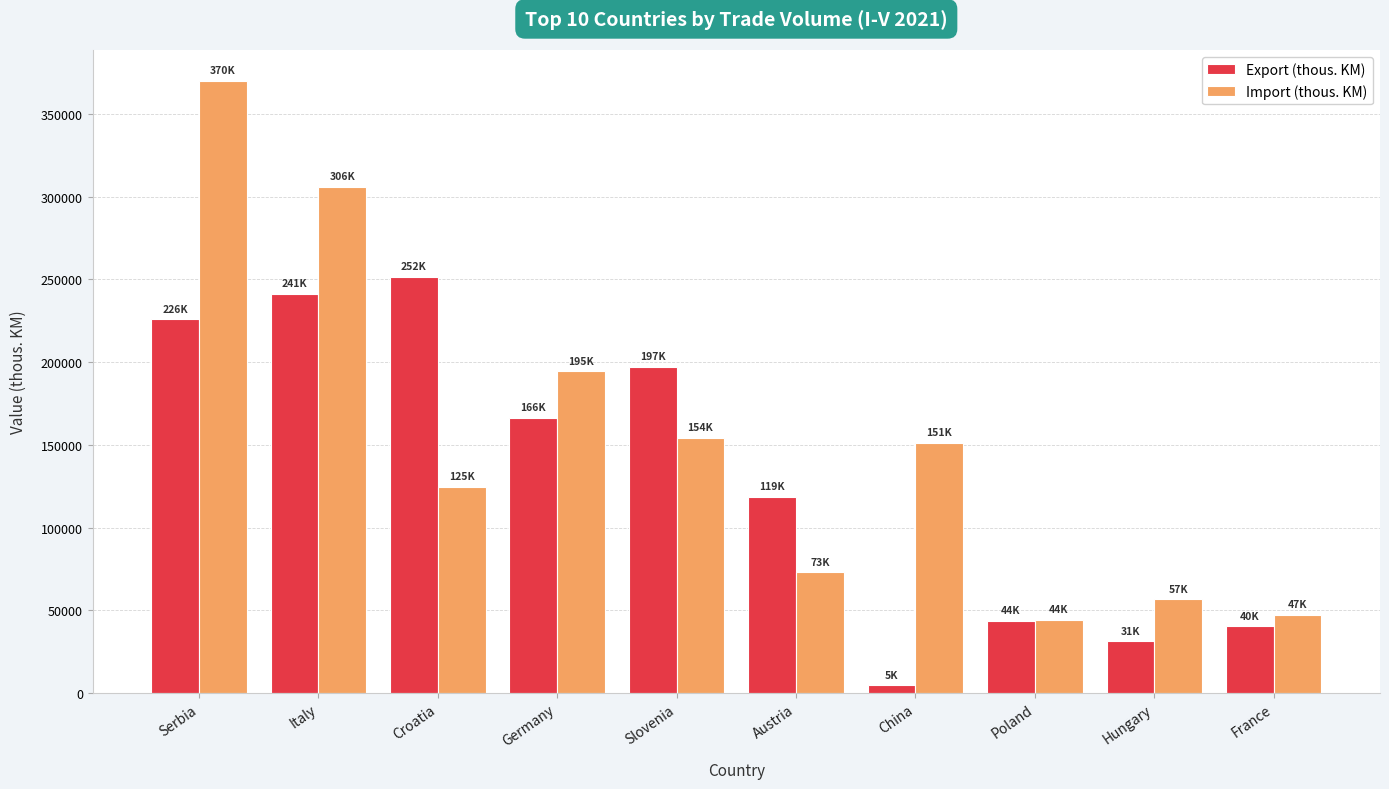

Are the bars grouped side by side (vs. stacked)?

Yes